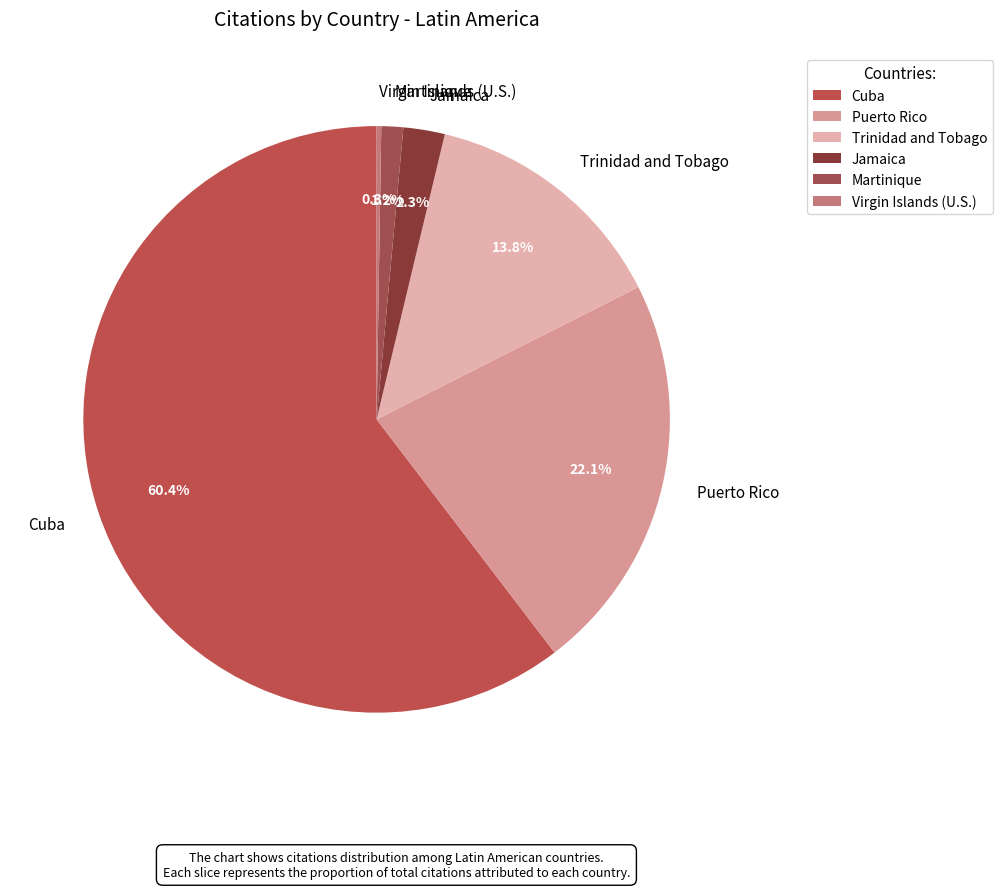

Approximately how many times larger is the value at Jamaica compared to Martinique?

1.9